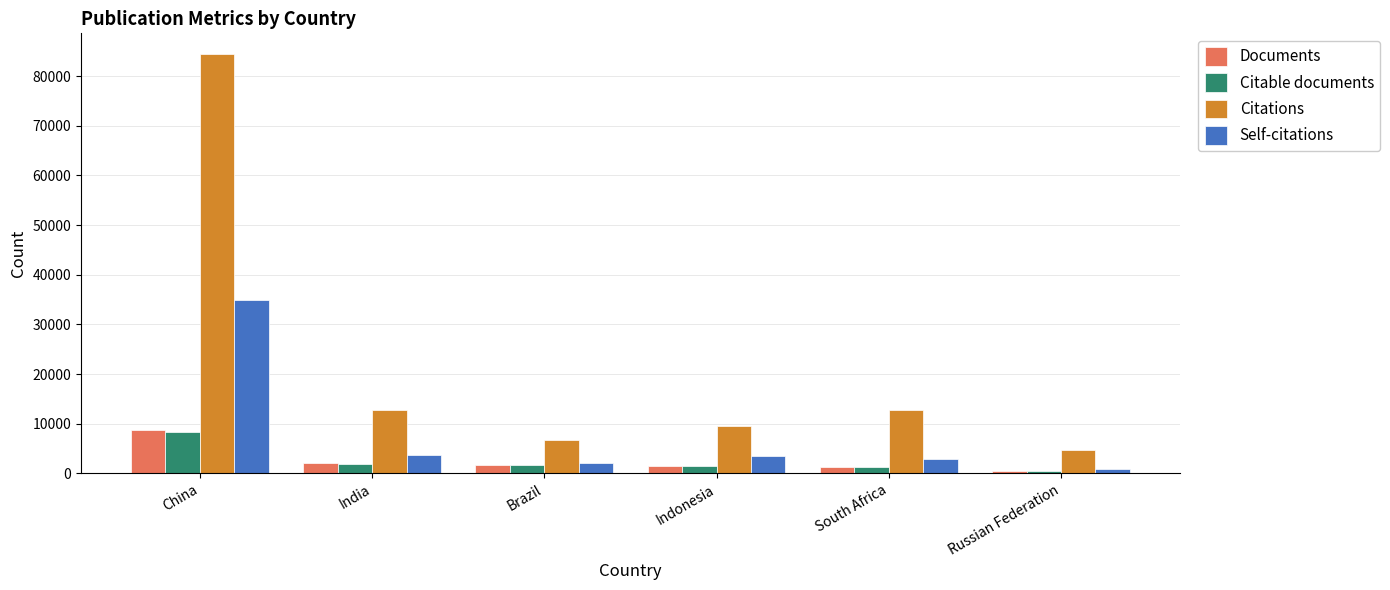

The value of Citations at China is 142117. True or false?

False